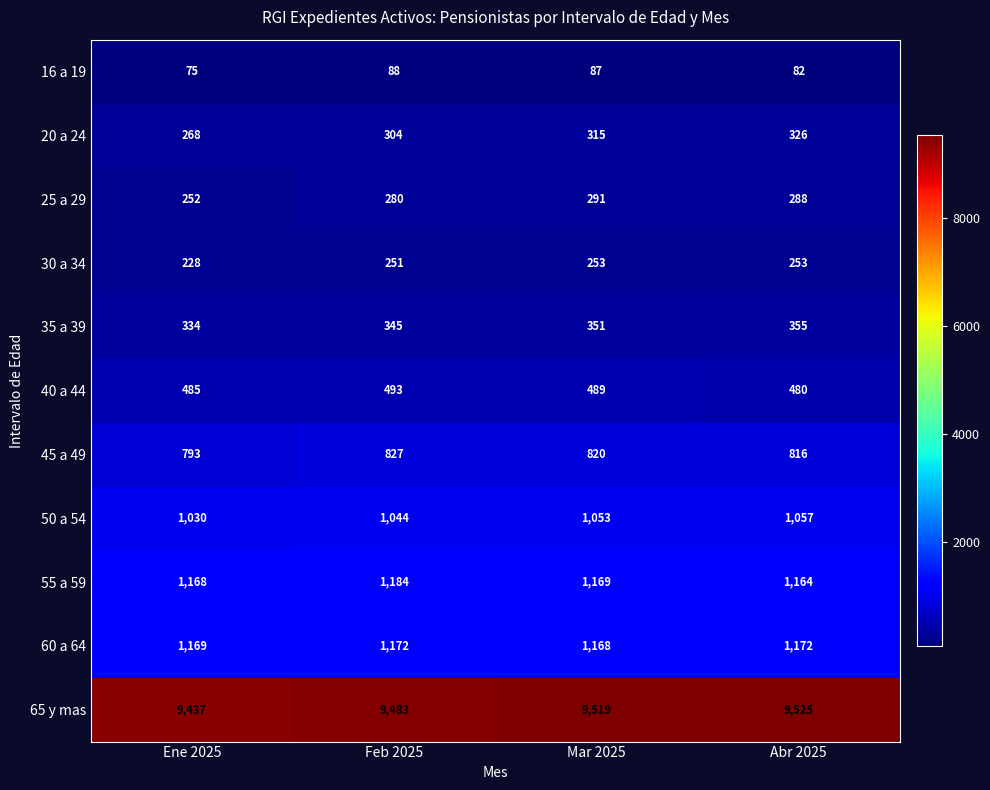

What is the average value of the 50 a 54 series?

1046